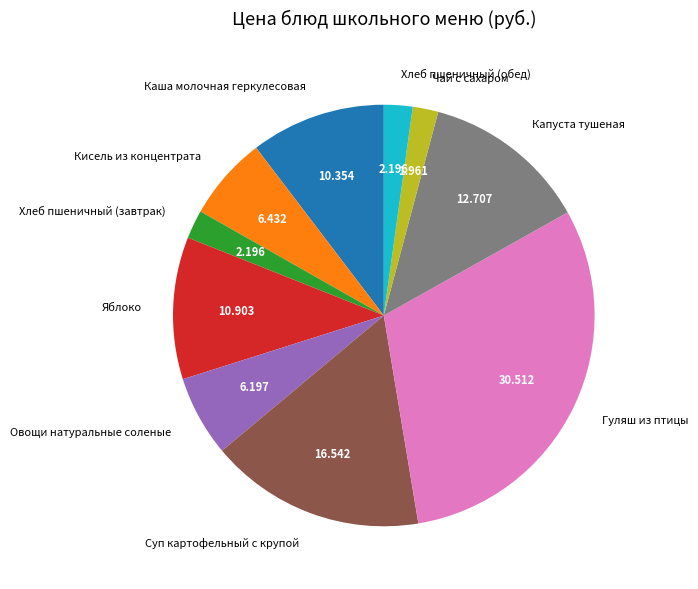

Which slice is the largest?

Гуляш из птицы